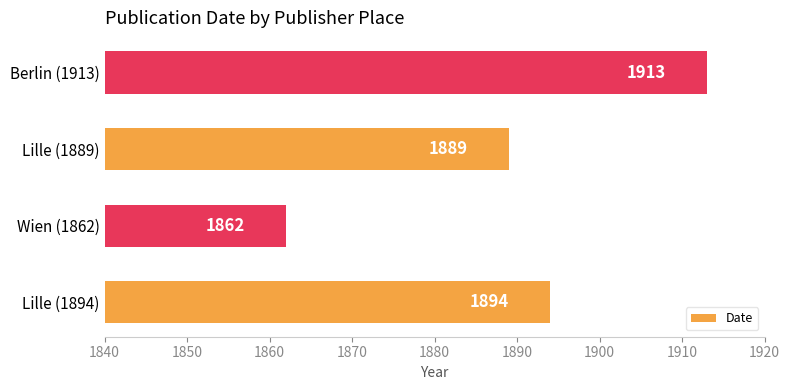

Rank the categories by value from lowest to highest.

Wien (1862), Lille (1889), Lille (1894), Berlin (1913)